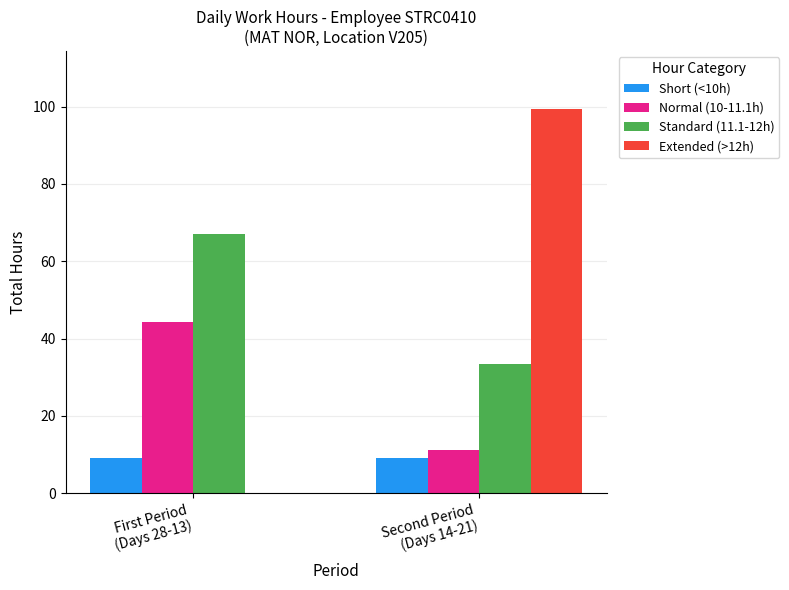

What is the sum of all Normal (10-11.1h) values?

55.3